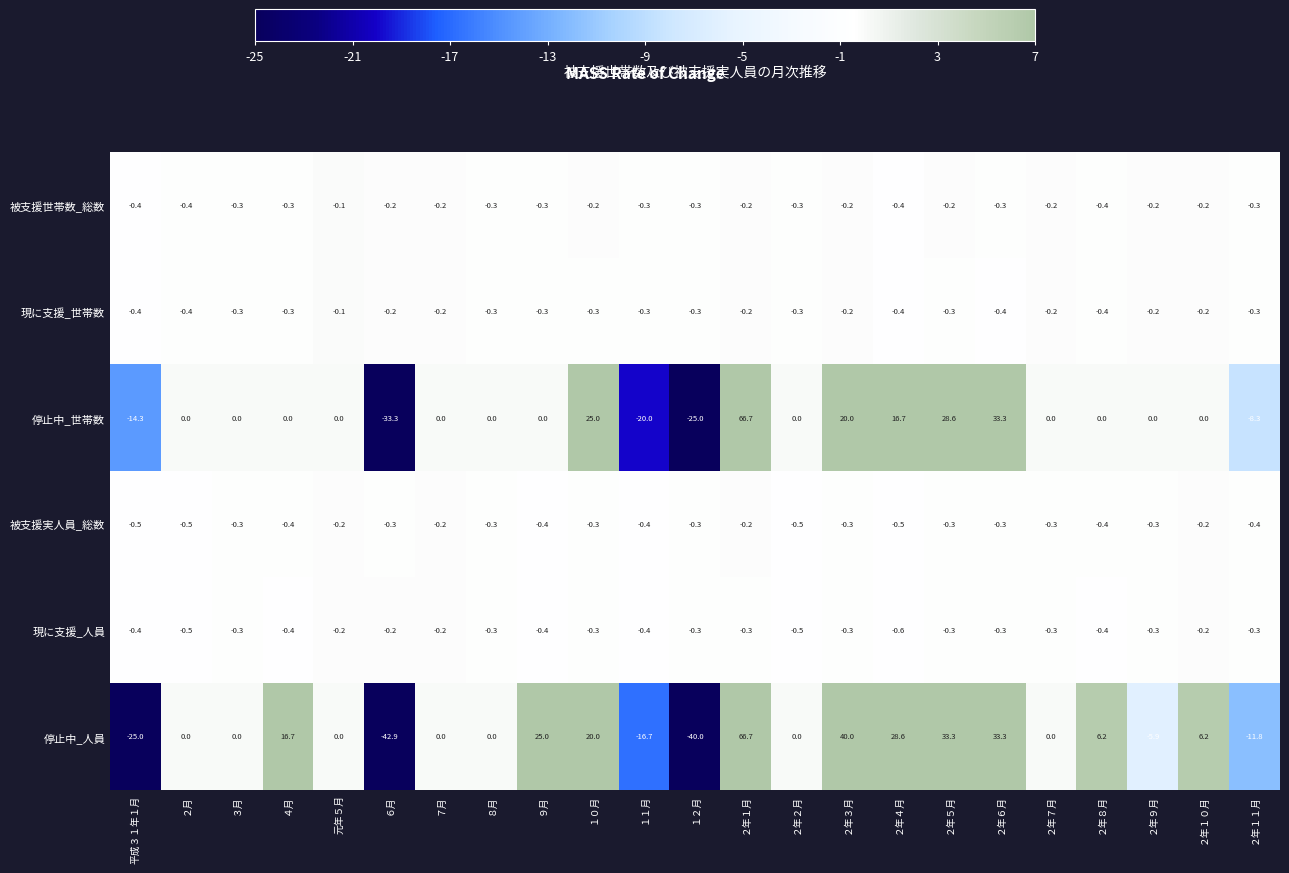

How many distinct data groups are displayed?

6